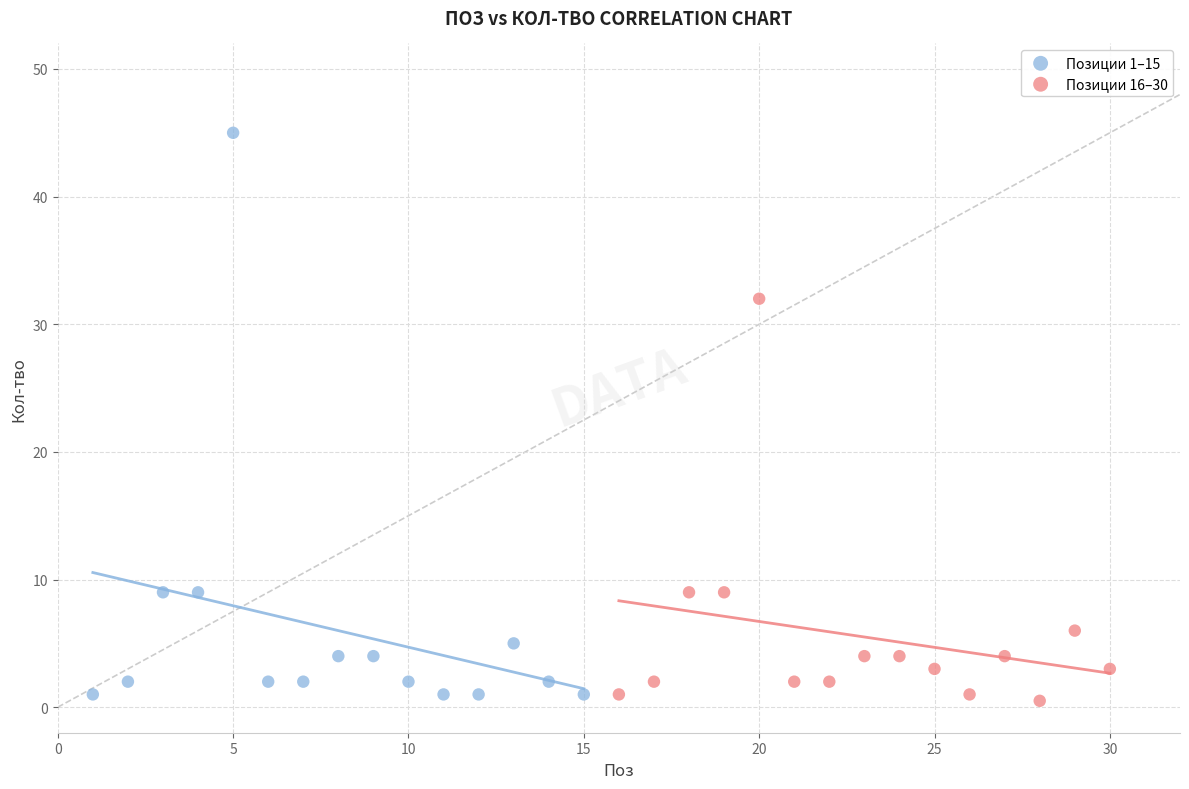

Which series has the largest Y range (max minus min)?

Позиции 1–15